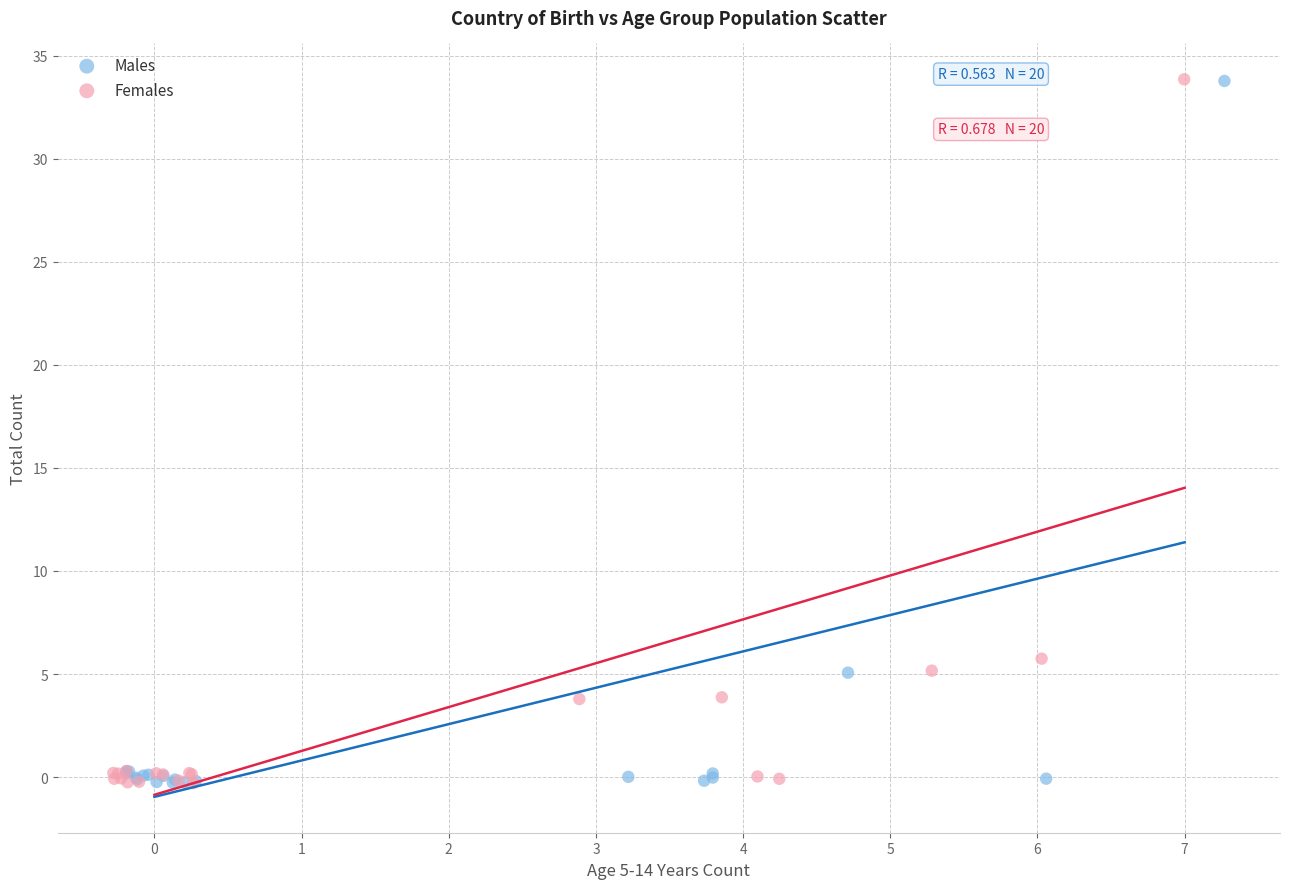

What are all the series names shown in the legend?

Males, Females